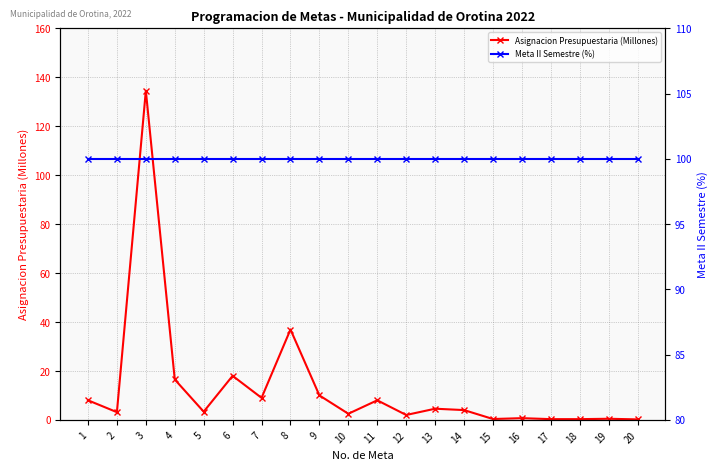

What is the maximum value for Asignacion Presupuestaria (Millones)?

134.5